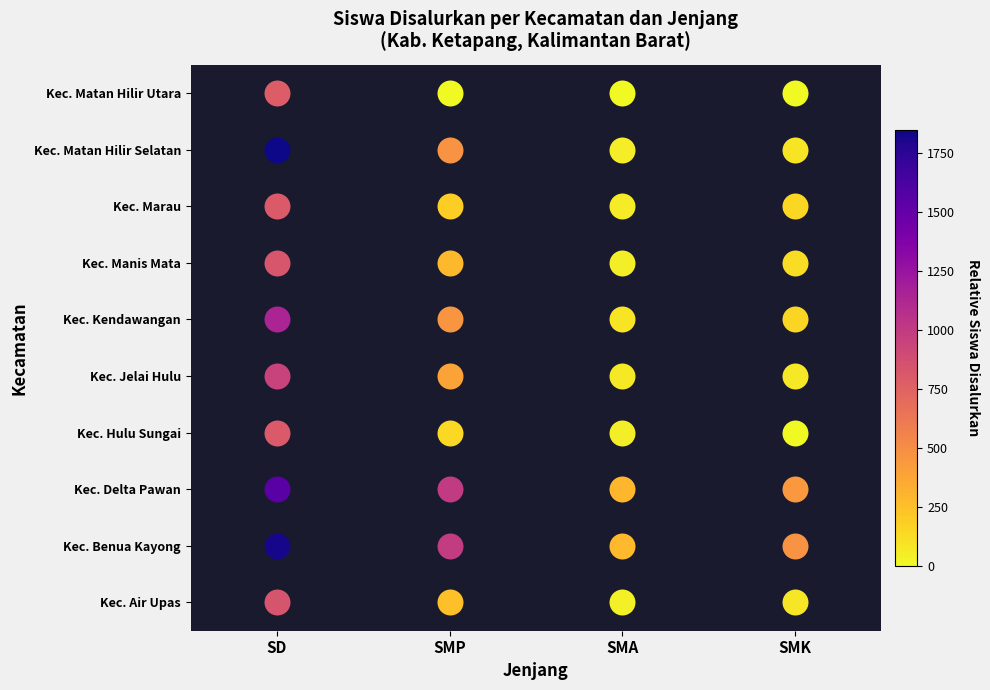

The value of SD at SD is 3. True or false?

True